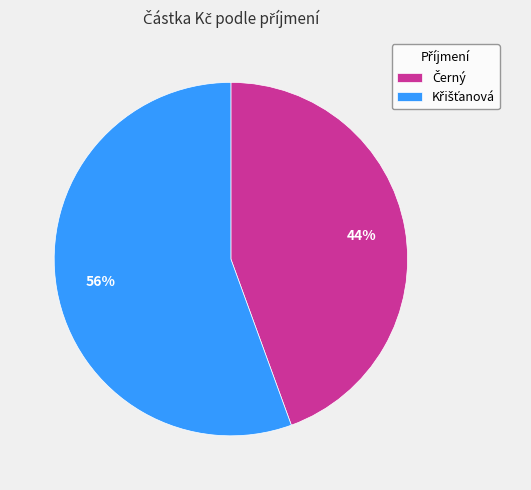

How many slices are in this pie chart?

2